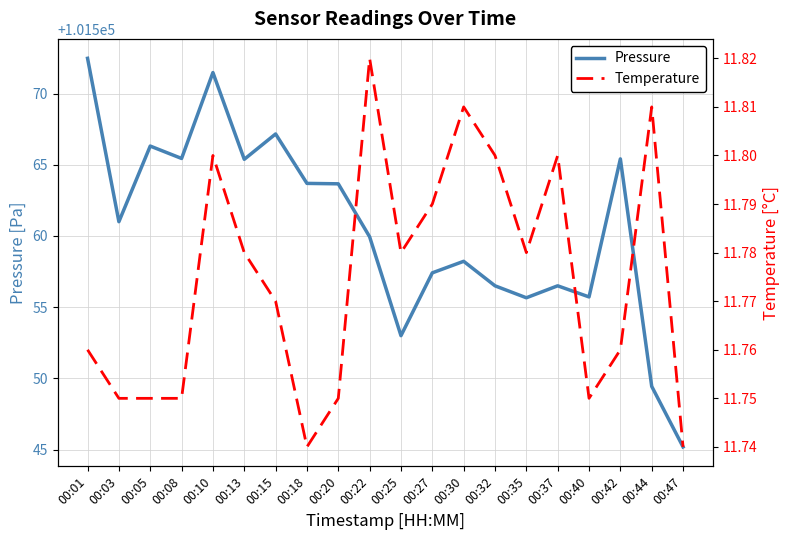

What is the spread (max minus min) of values at 00:05?

101554.6